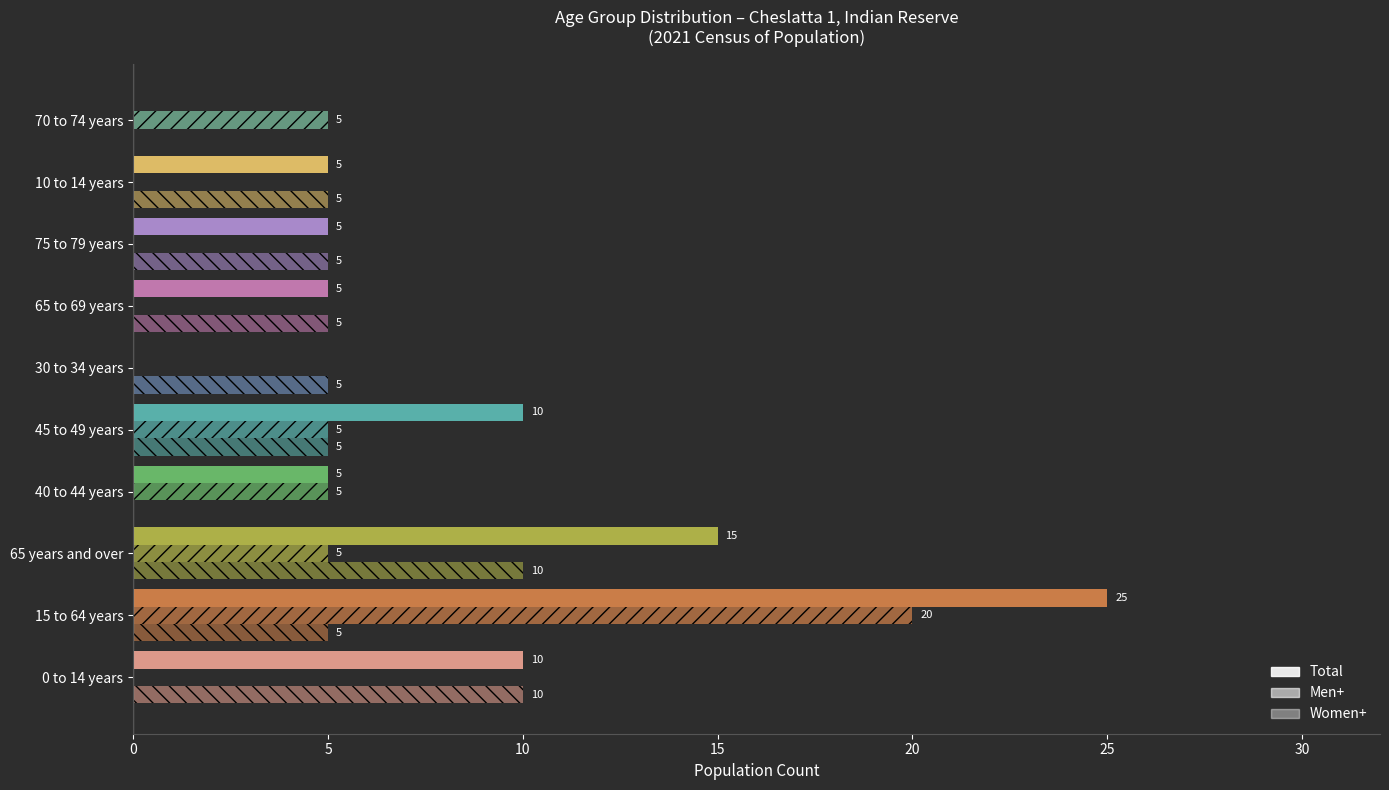

What is the sum of all Total values?

80